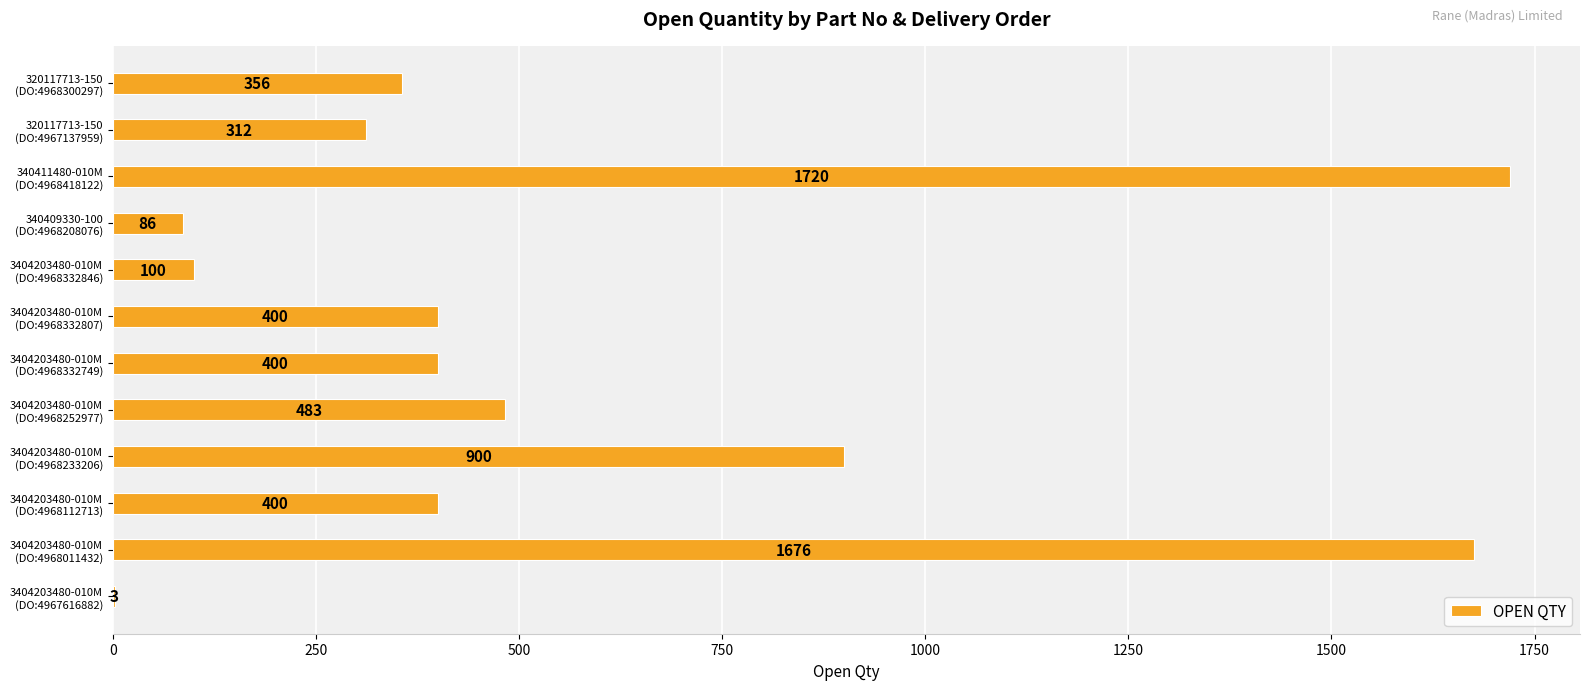

At which category does the chart reach its peak across all series?

340411480-010M
(DO:4968418122)